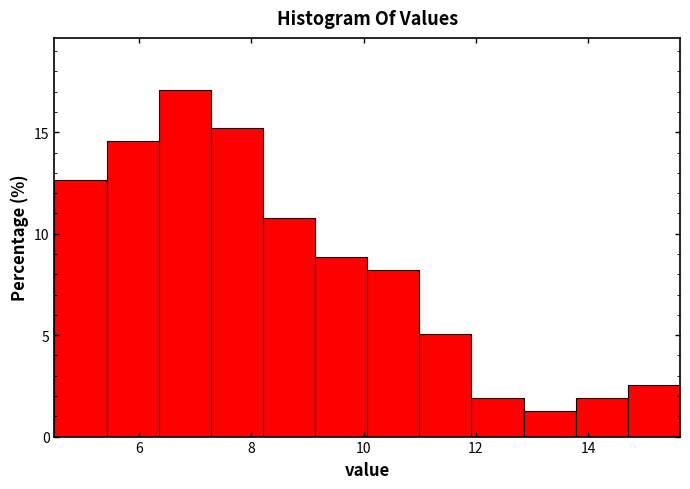

Over which range of the x-axis is the bar tallest?

6.4 to 7.2